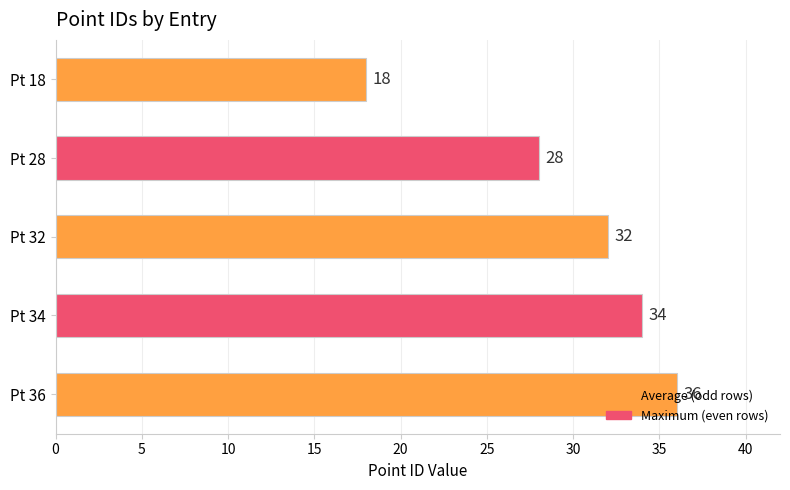

At which label is the value closest to 27?

Pt 28